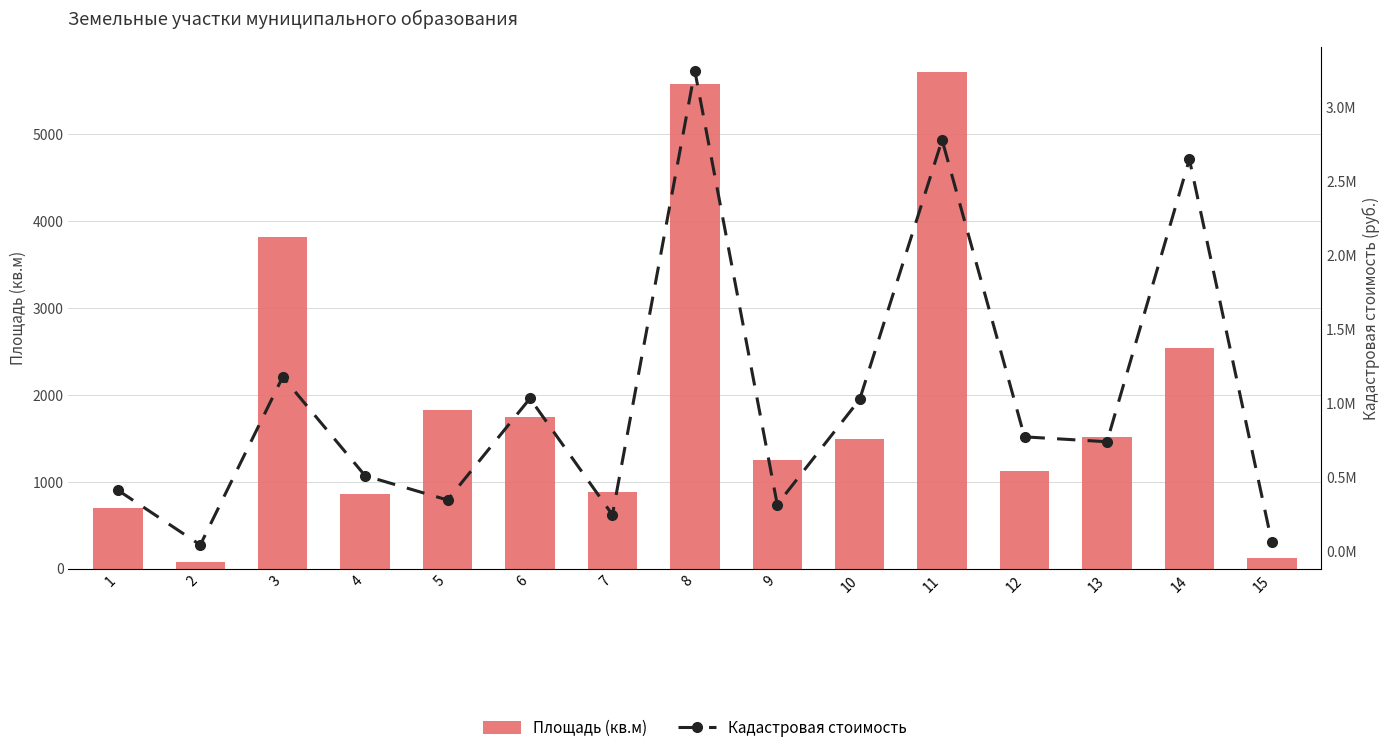

What is the total value across all series at 10?

1027216.4